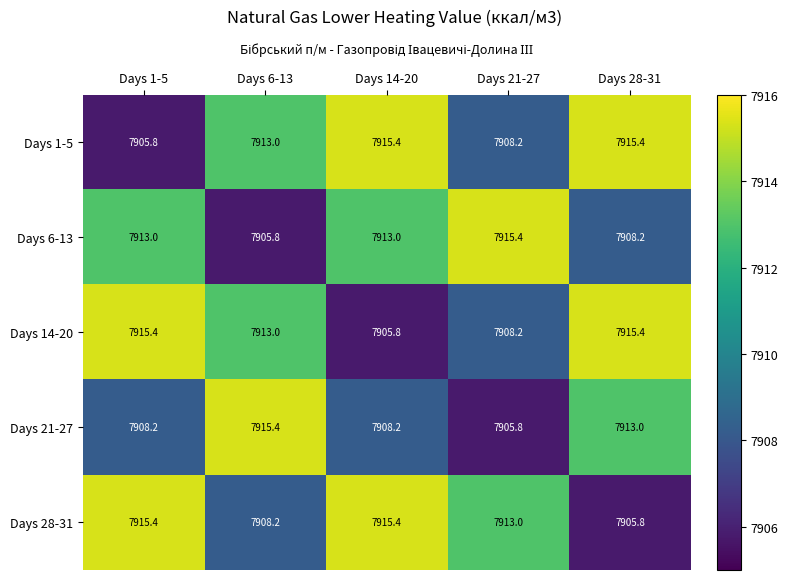

How many data points in Days 28-31 are less than 7913?

2